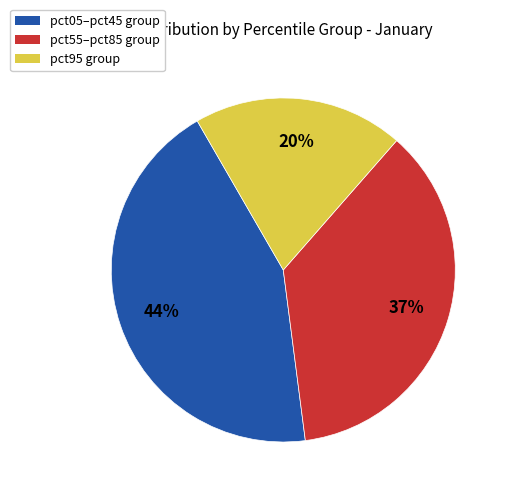

To the nearest percent, what is the average slice percentage?

33%